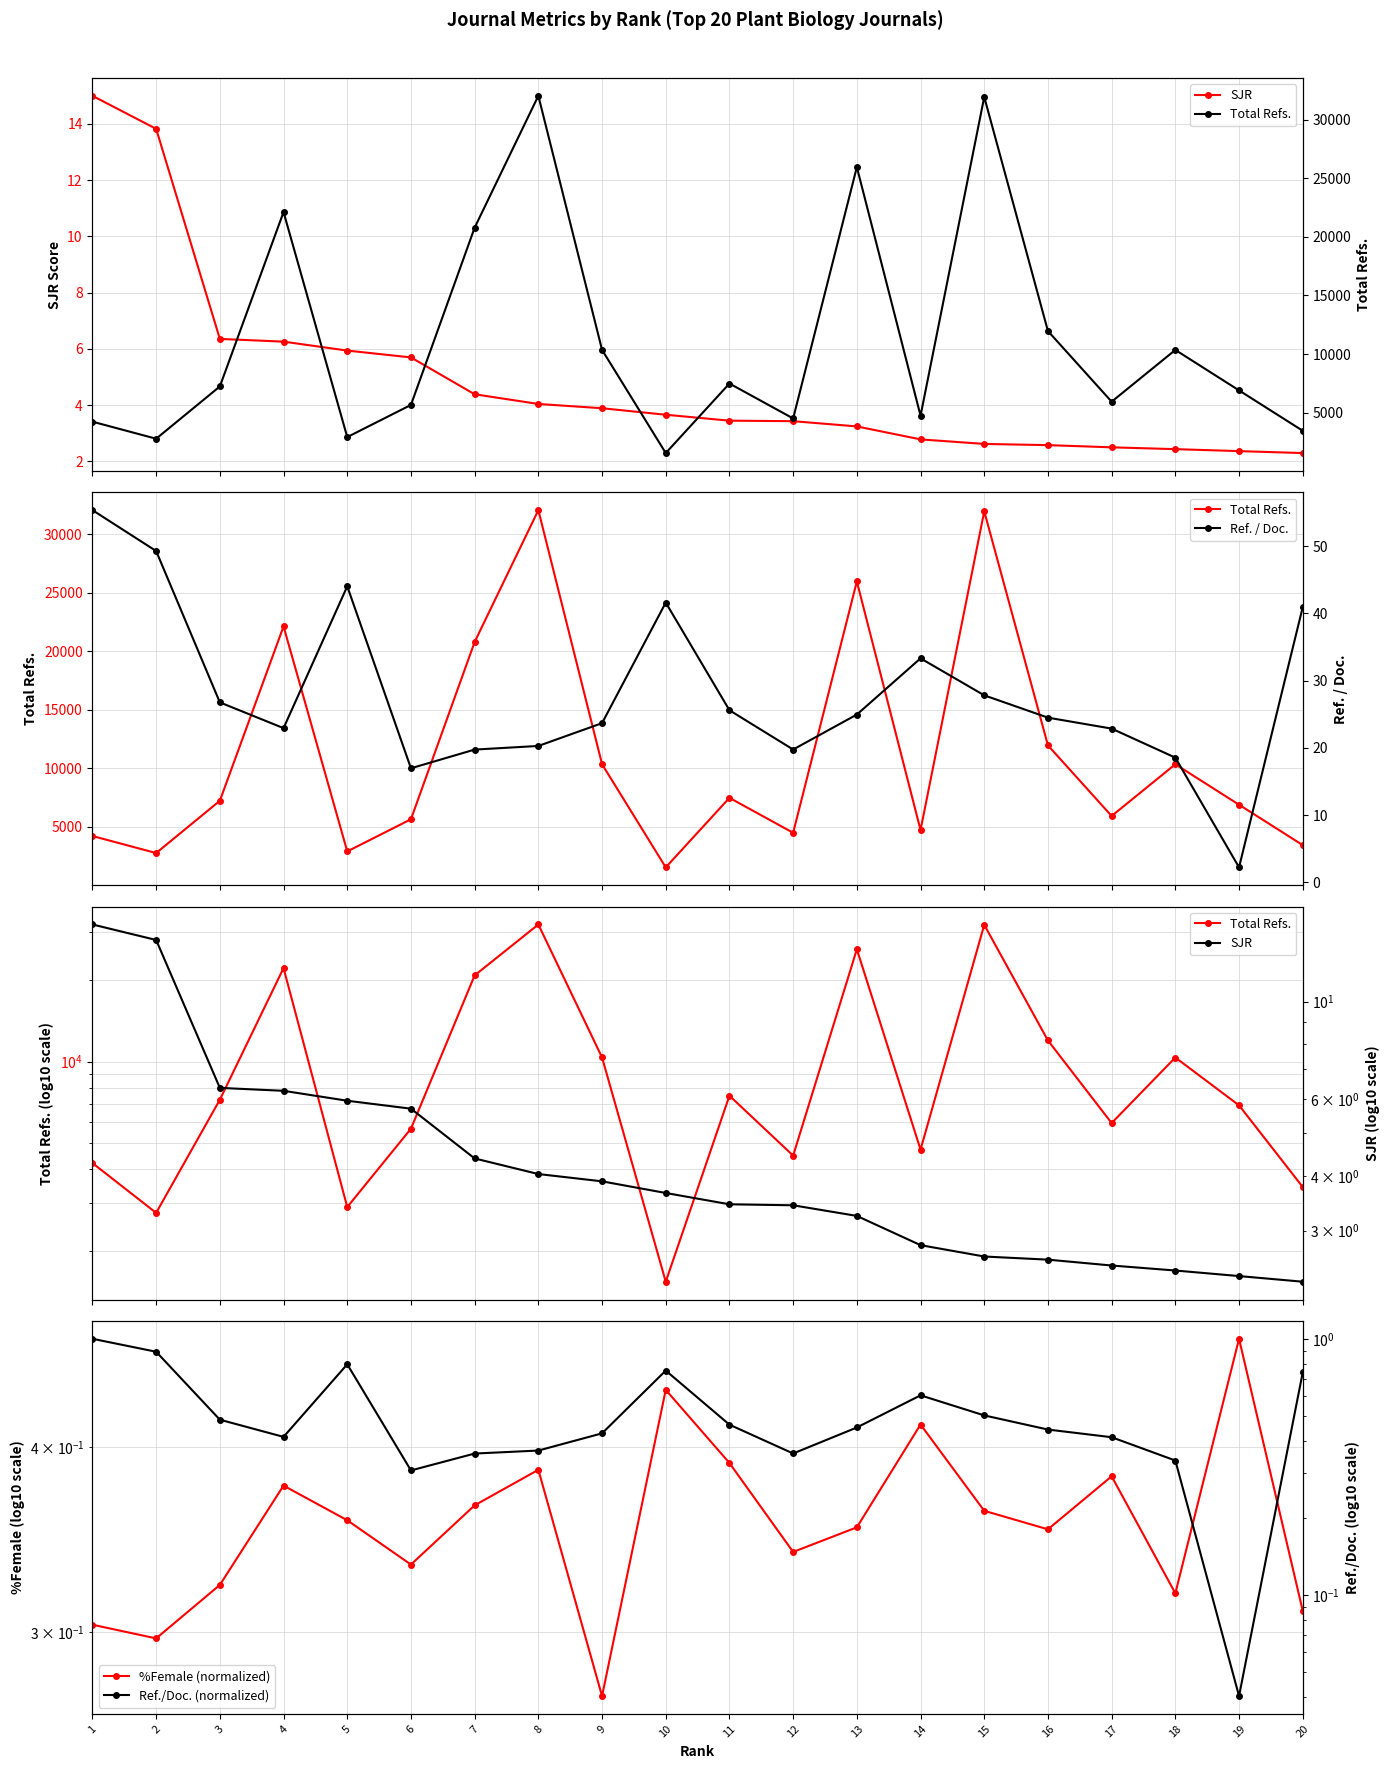

What is the value of the Ref./Doc. (normalized) point at the 20th from the left?

0.7